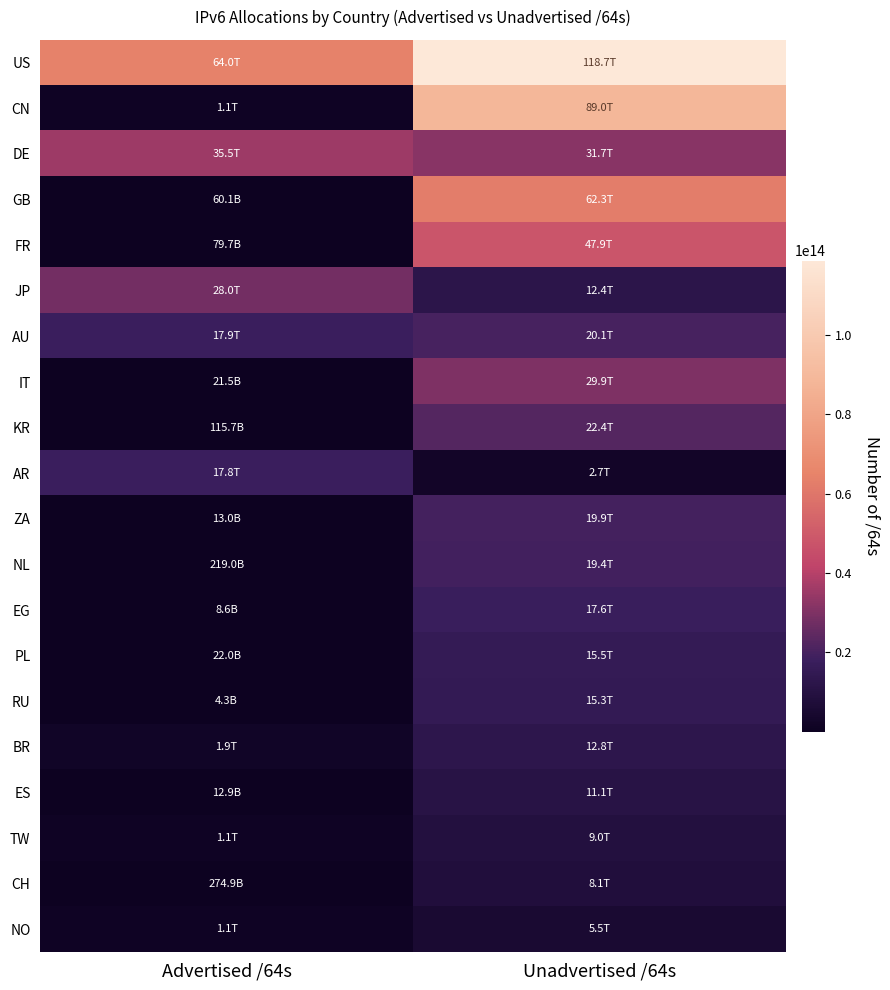

Reading left to right, extract all data points from this chart.

US: Advertised /64s=63998705074176	Unadvertised /64s=118714598948864
CN: Advertised /64s=1148769665024	Unadvertised /64s=89019774861312
DE: Advertised /64s=35454955356160	Unadvertised /64s=31701176811520
GB: Advertised /64s=60129738752	Unadvertised /64s=62272740458496
FR: Advertised /64s=79725395968	Unadvertised /64s=47860705525760
JP: Advertised /64s=27966429790208	Unadvertised /64s=12449759756289
AU: Advertised /64s=17918908301312	Unadvertised /64s=20061547397120
IT: Advertised /64s=21474902016	Unadvertised /64s=29871498526720
KR: Advertised /64s=115712917504	Unadvertised /64s=22432865714177
AR: Advertised /64s=17754322501632	Unadvertised /64s=2745723846656
ZA: Advertised /64s=12952010752	Unadvertised /64s=19885637697536
NL: Advertised /64s=219044052992	Unadvertised /64s=19434744446976
EG: Advertised /64s=8590000128	Unadvertised /64s=17622250815488
PL: Advertised /64s=22011772928	Unadvertised /64s=15457060454400
RU: Advertised /64s=4295360512	Unadvertised /64s=15272917139456
BR: Advertised /64s=1866099326976	Unadvertised /64s=12793246253056
ES: Advertised /64s=12884901888	Unadvertised /64s=11102491639808
TW: Advertised /64s=1088254312448	Unadvertised /64s=9043573997568
CH: Advertised /64s=274878038016	Unadvertised /64s=8143265923072
NO: Advertised /64s=1142461366272	Unadvertised /64s=5540529504256